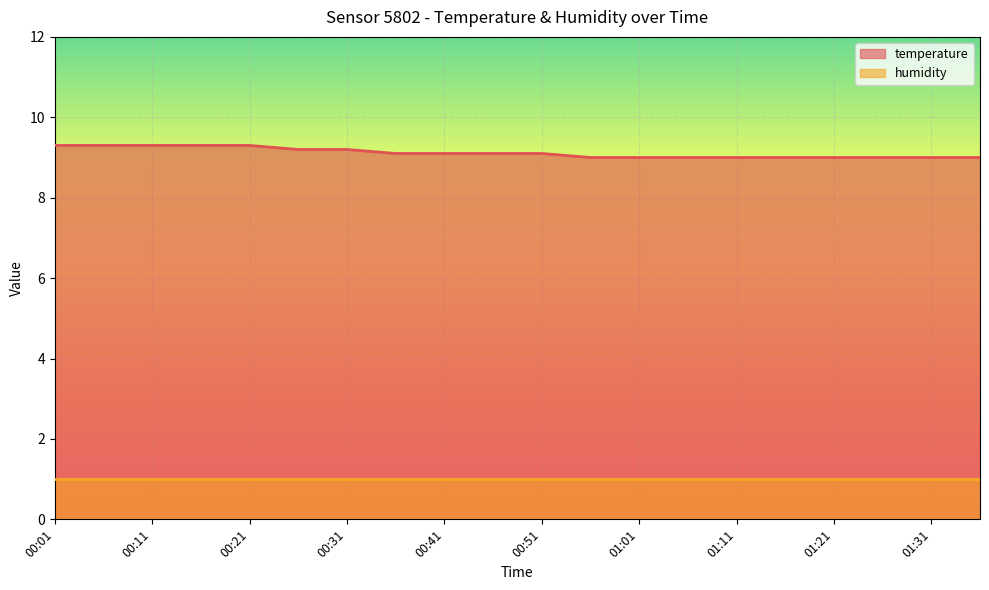

List the labels in order of value, largest first.

00:01, 00:06, 00:11, 00:16, 00:21, 00:26, 00:31, 00:36, 00:41, 00:46, 00:51, 00:56, 01:01, 01:06, 01:11, 01:16, 01:21, 01:26, 01:31, 01:36